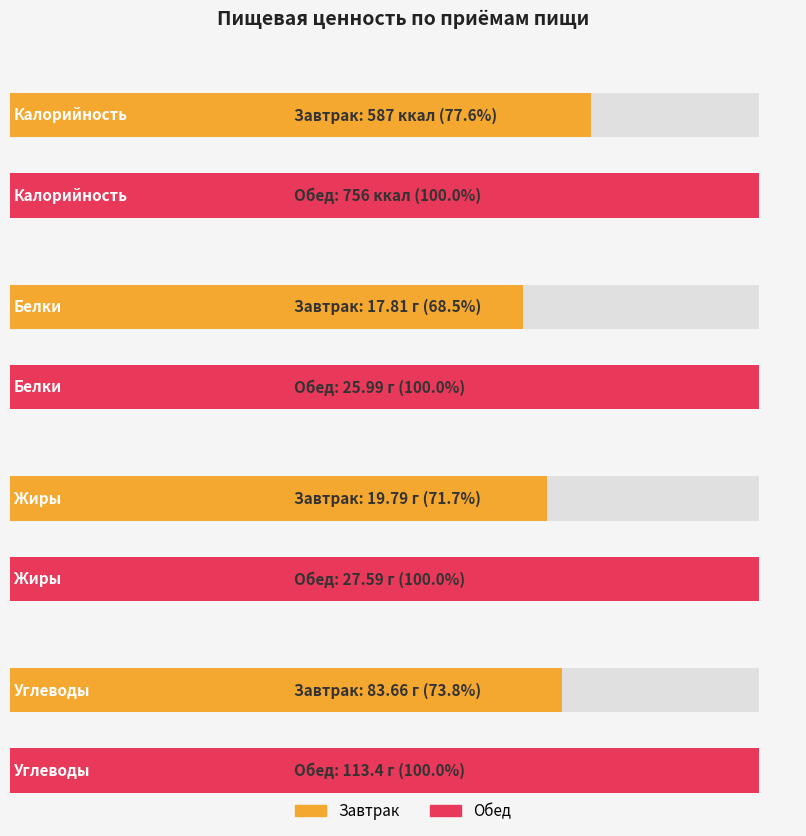

What is the label of the 1st bar from the right?

Обед